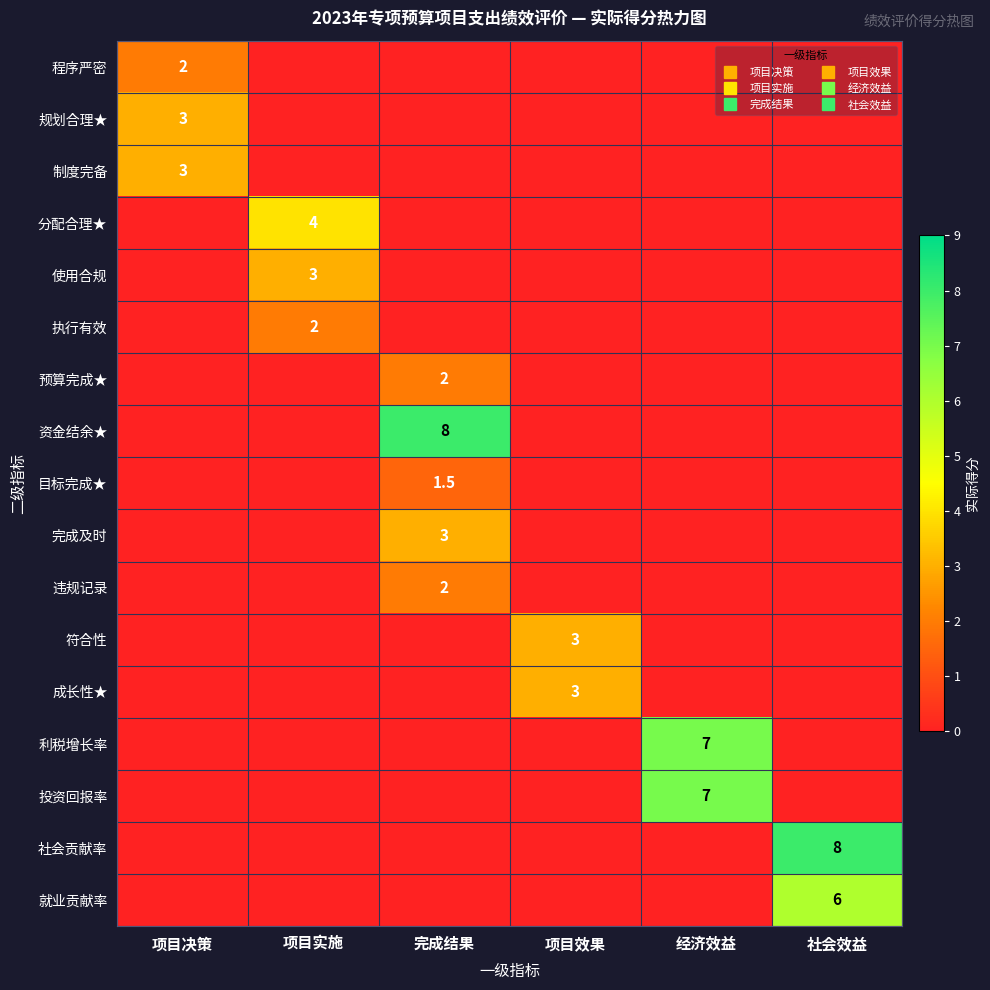

Which has a higher value, 完成结果 or 项目实施?

完成结果